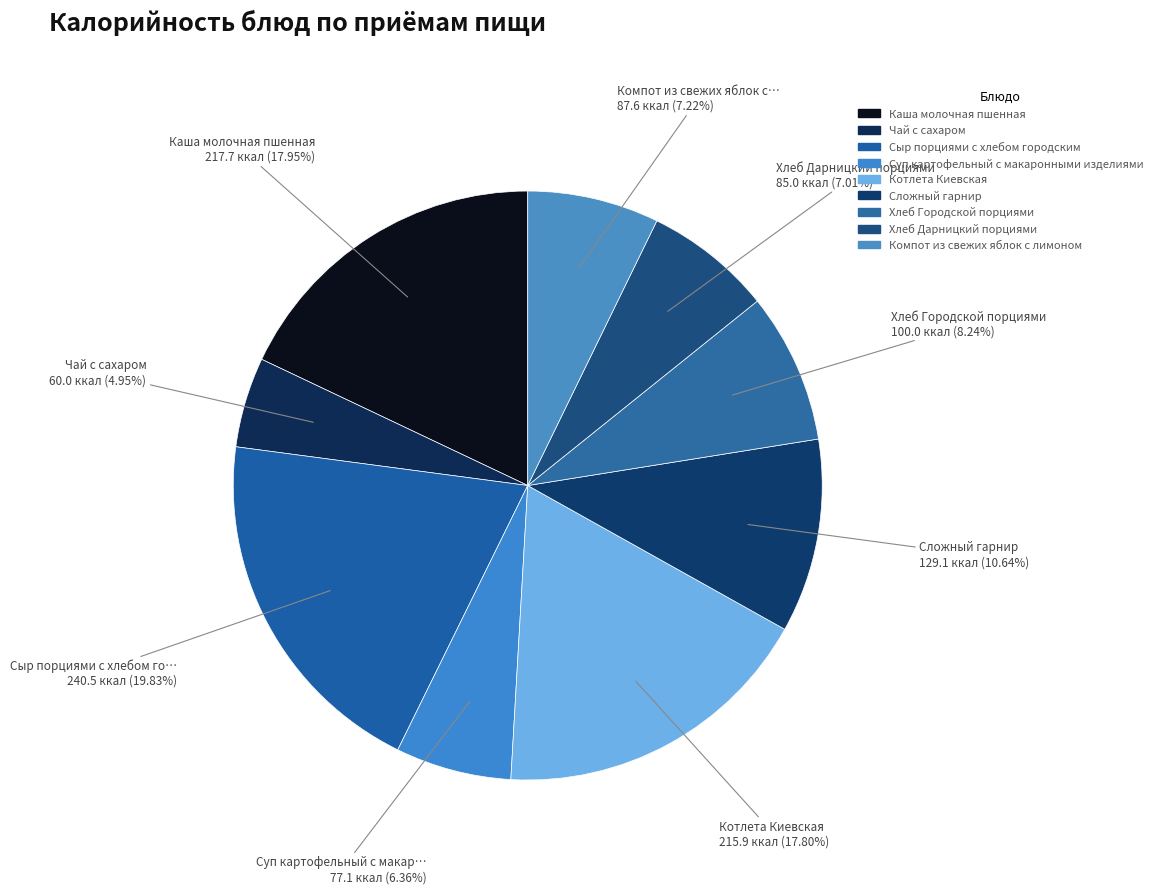

How many segments does this pie chart have?

9